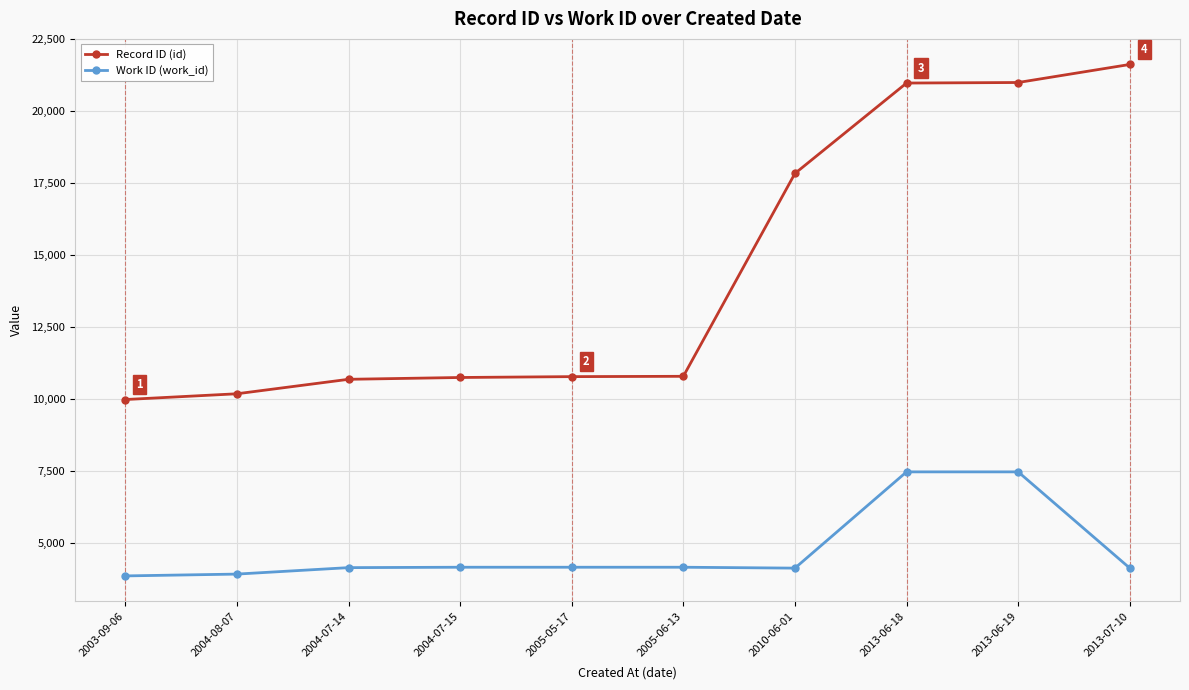

Is the value of Work ID (work_id) at 2005-06-13 greater than the value of Record ID (id) at 2004-07-15?

No